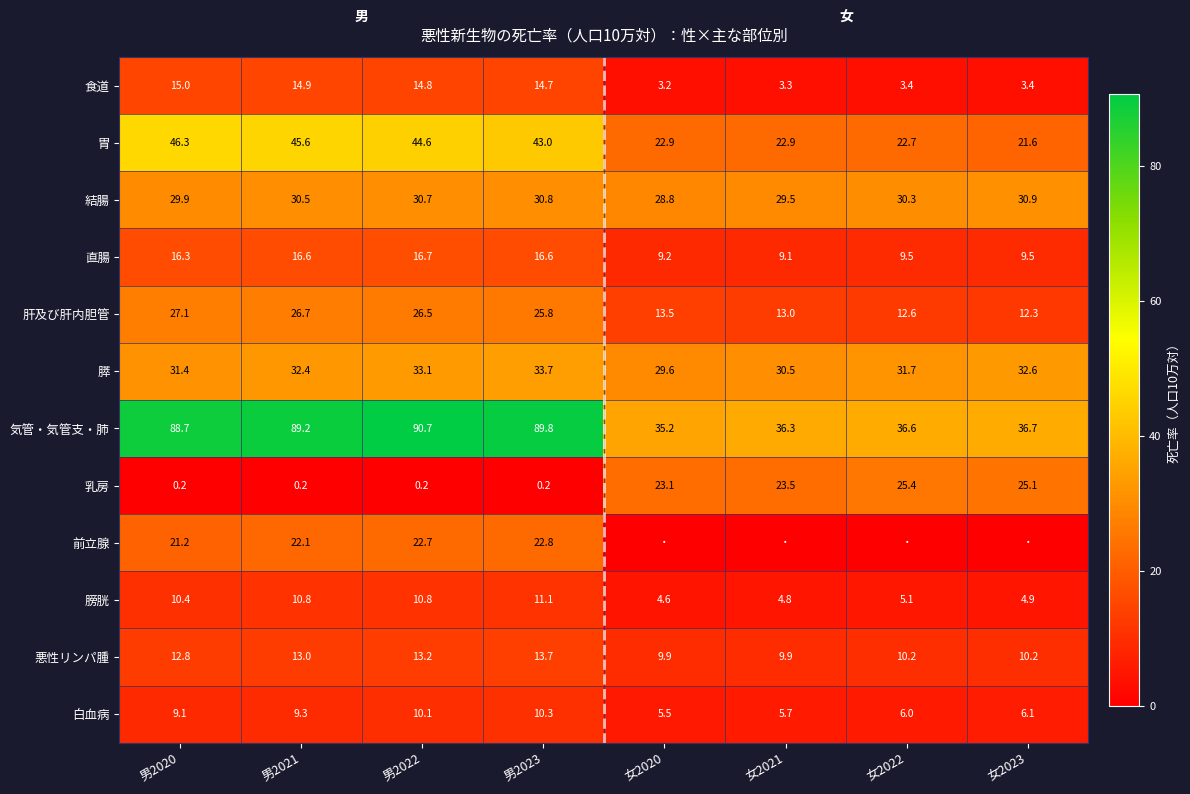

Which has a higher value, 男2021 or 女2020?

男2021